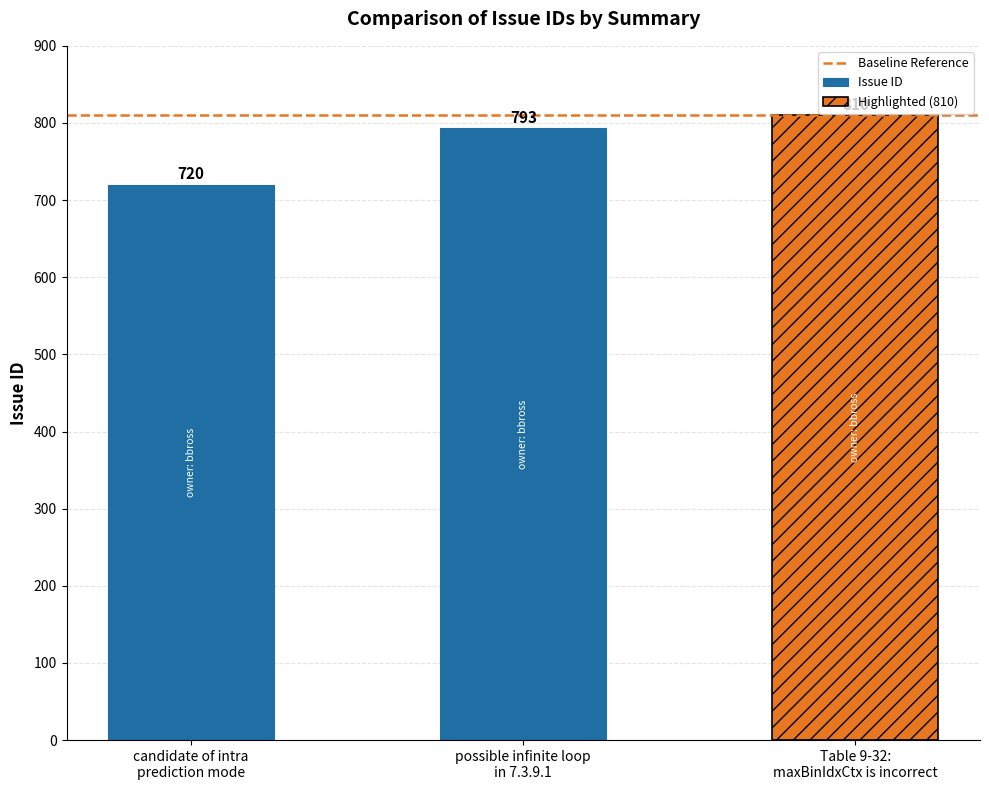

How many data points are above 793?

1